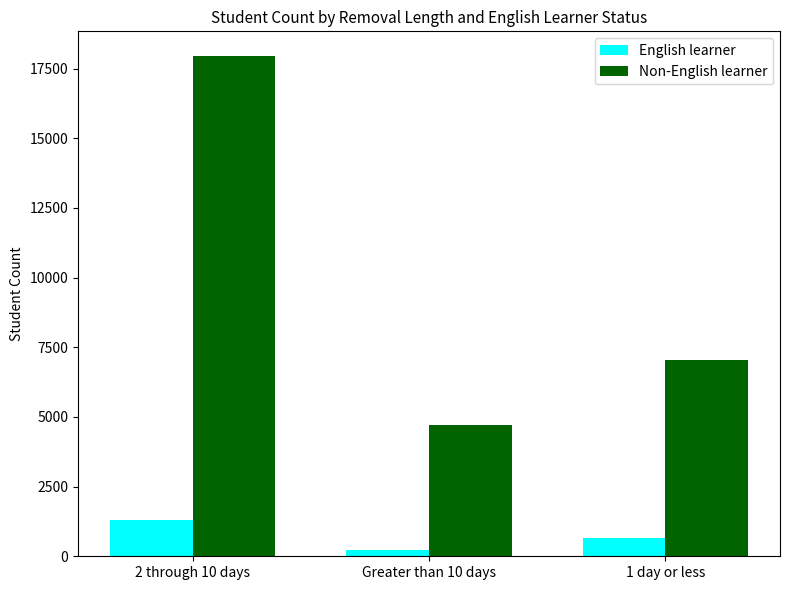

Is it true that Non-English learner equals 17940 at 2 through 10 days?

True